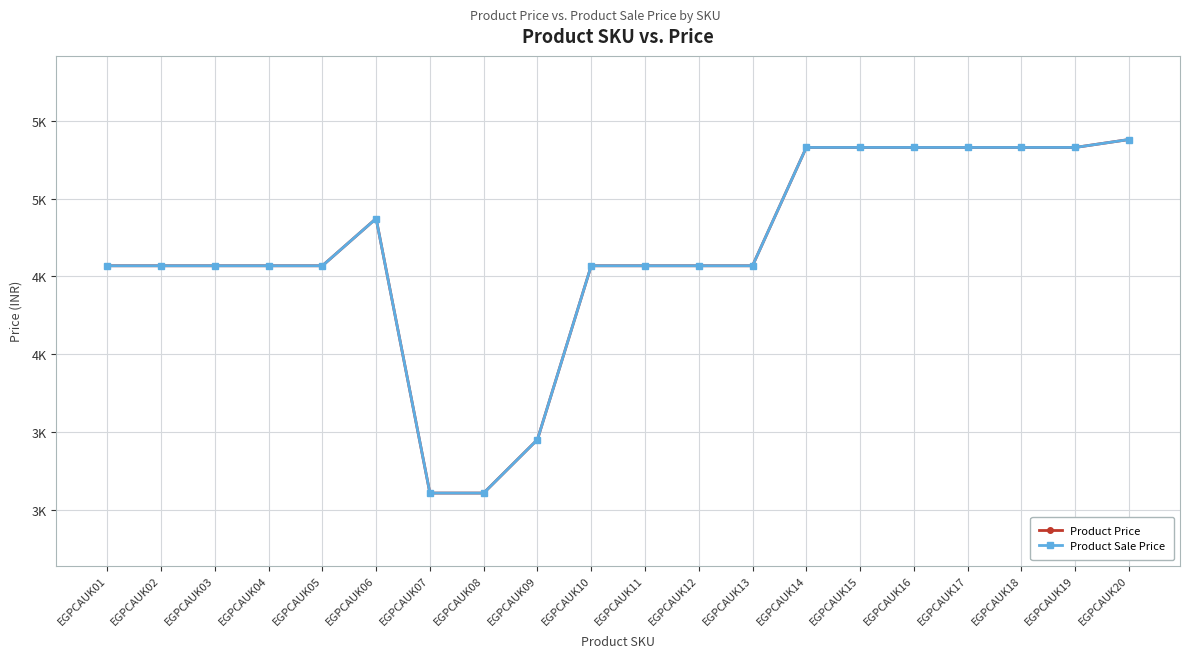

Does the chart have visible grid lines?

Yes